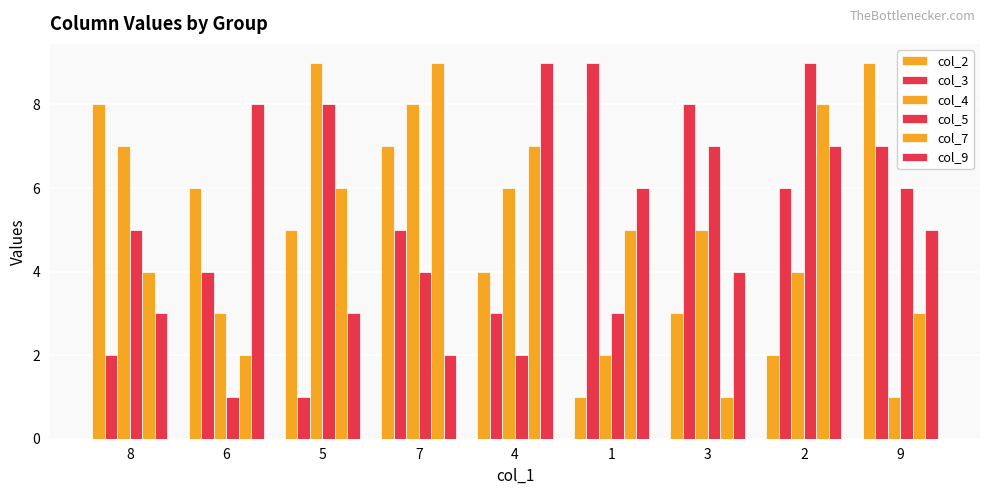

Reading right to left, list all the values displayed in this chart.

col_2: 9	2	3	1	4	7	5	6	8
col_3: 7	6	8	9	3	5	1	4	2
col_4: 1	4	5	2	6	8	9	3	7
col_5: 6	9	7	3	2	4	8	1	5
col_7: 3	8	1	5	7	9	6	2	4
col_9: 5	7	4	6	9	2	3	8	3